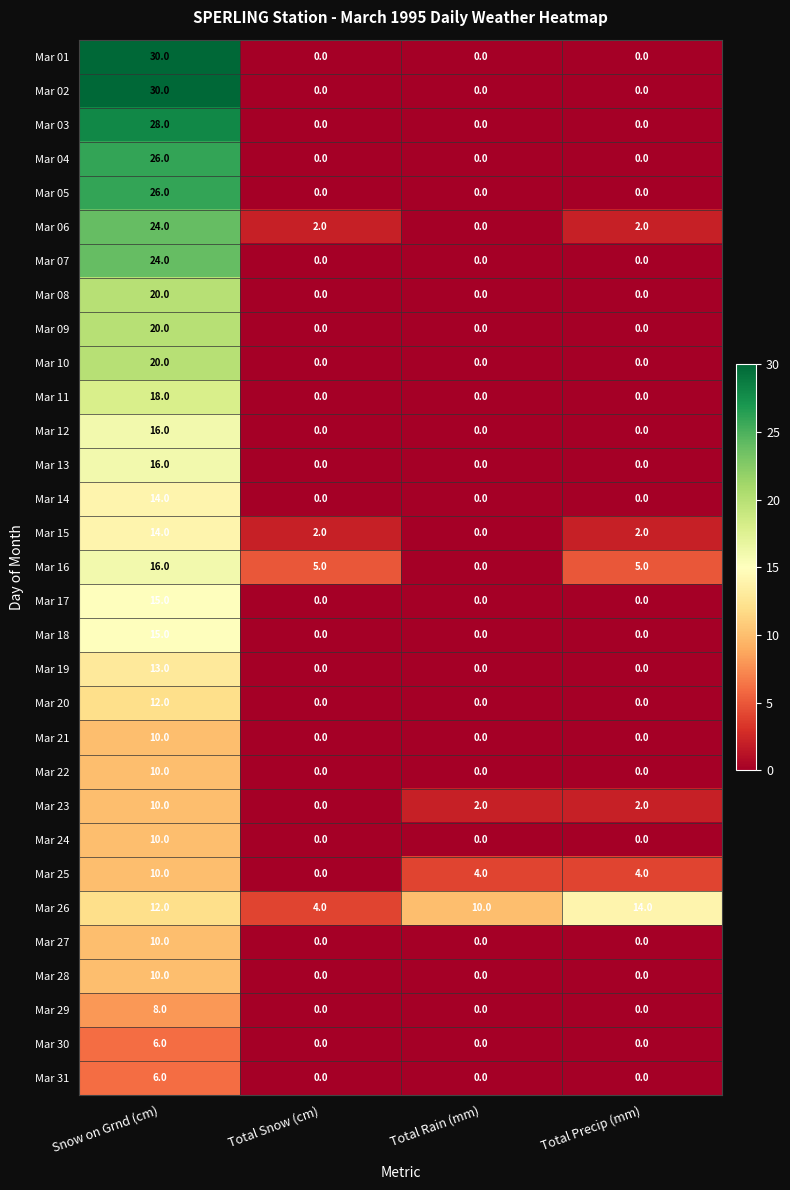

Which series changed the most between Total Snow (cm) and Total Rain (mm)?

Mar 26